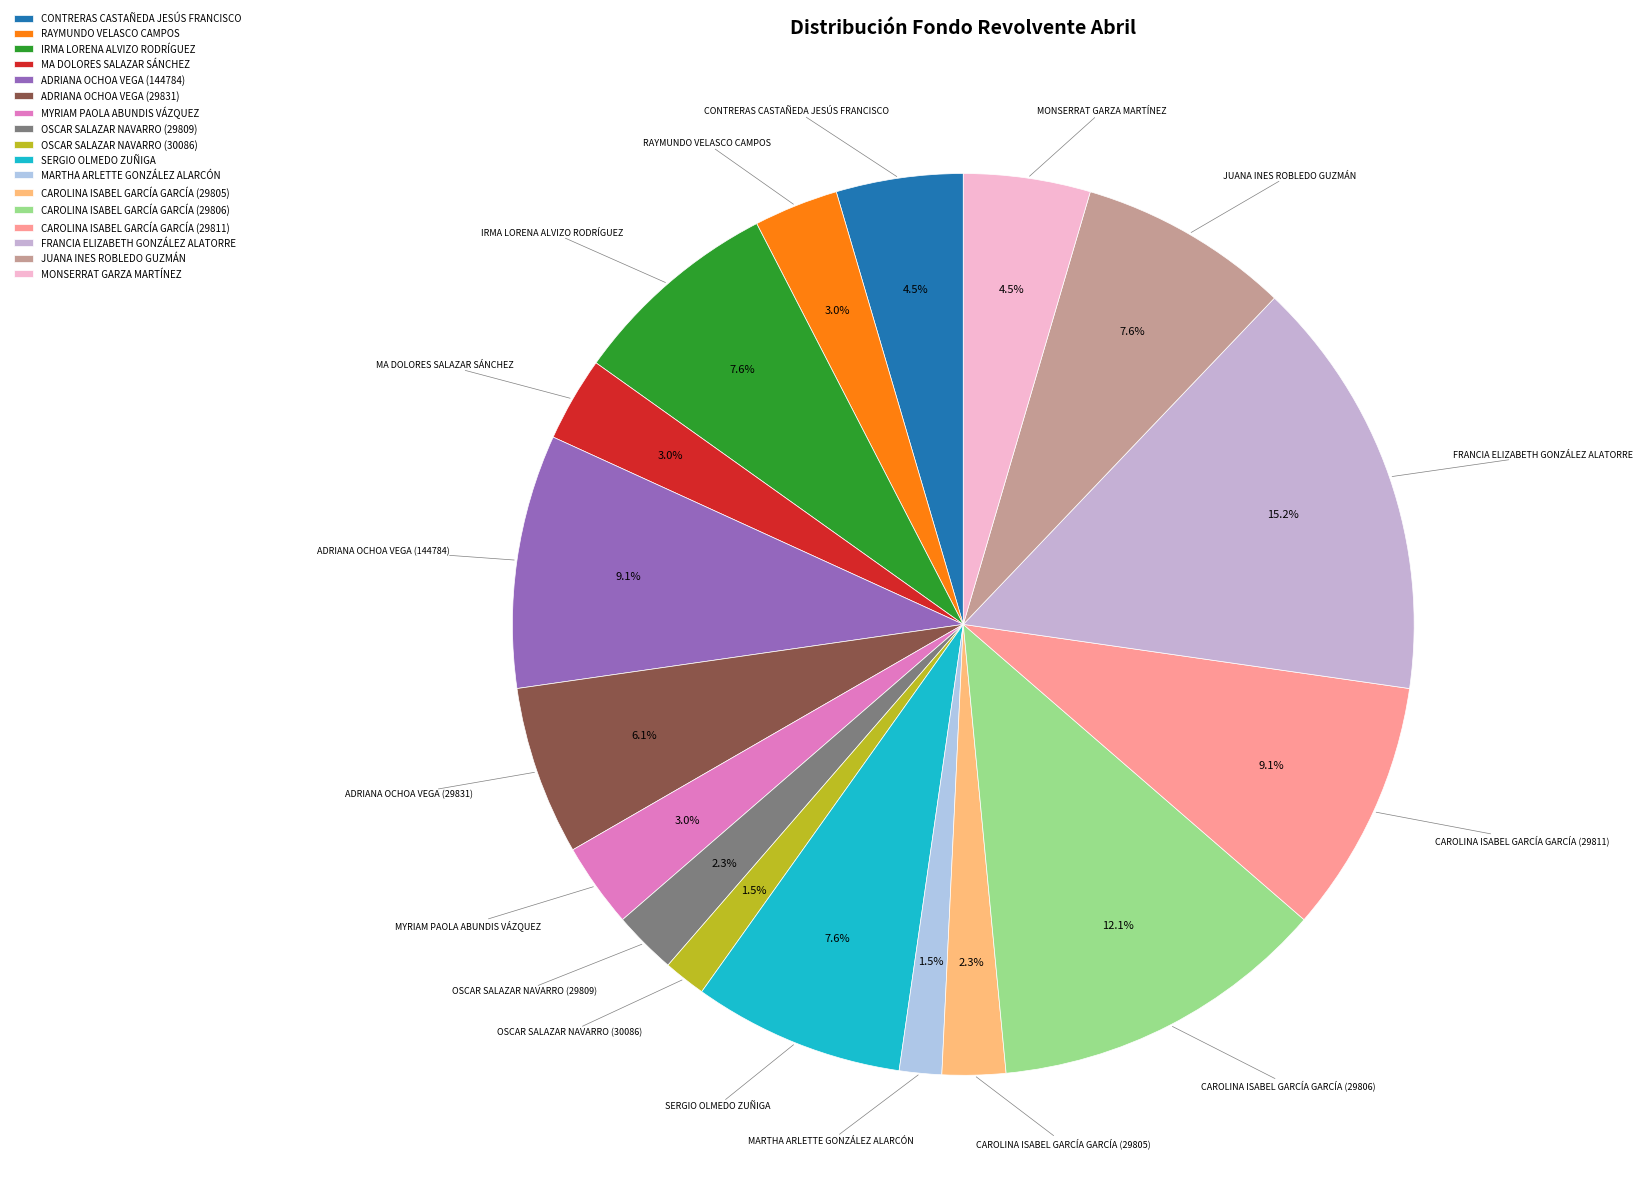

Combined, what portion of the pie is MARTHA ARLETTE GONZÁLEZ ALARCÓN and OSCAR SALAZAR NAVARRO (29809)?

3.8%